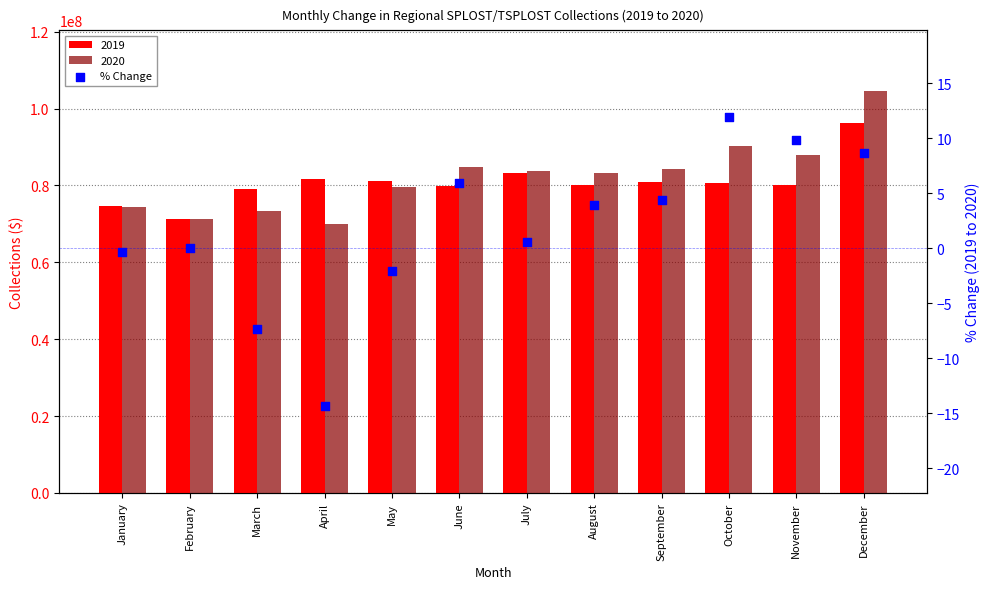

What is the change in value from October to November?

-2.1